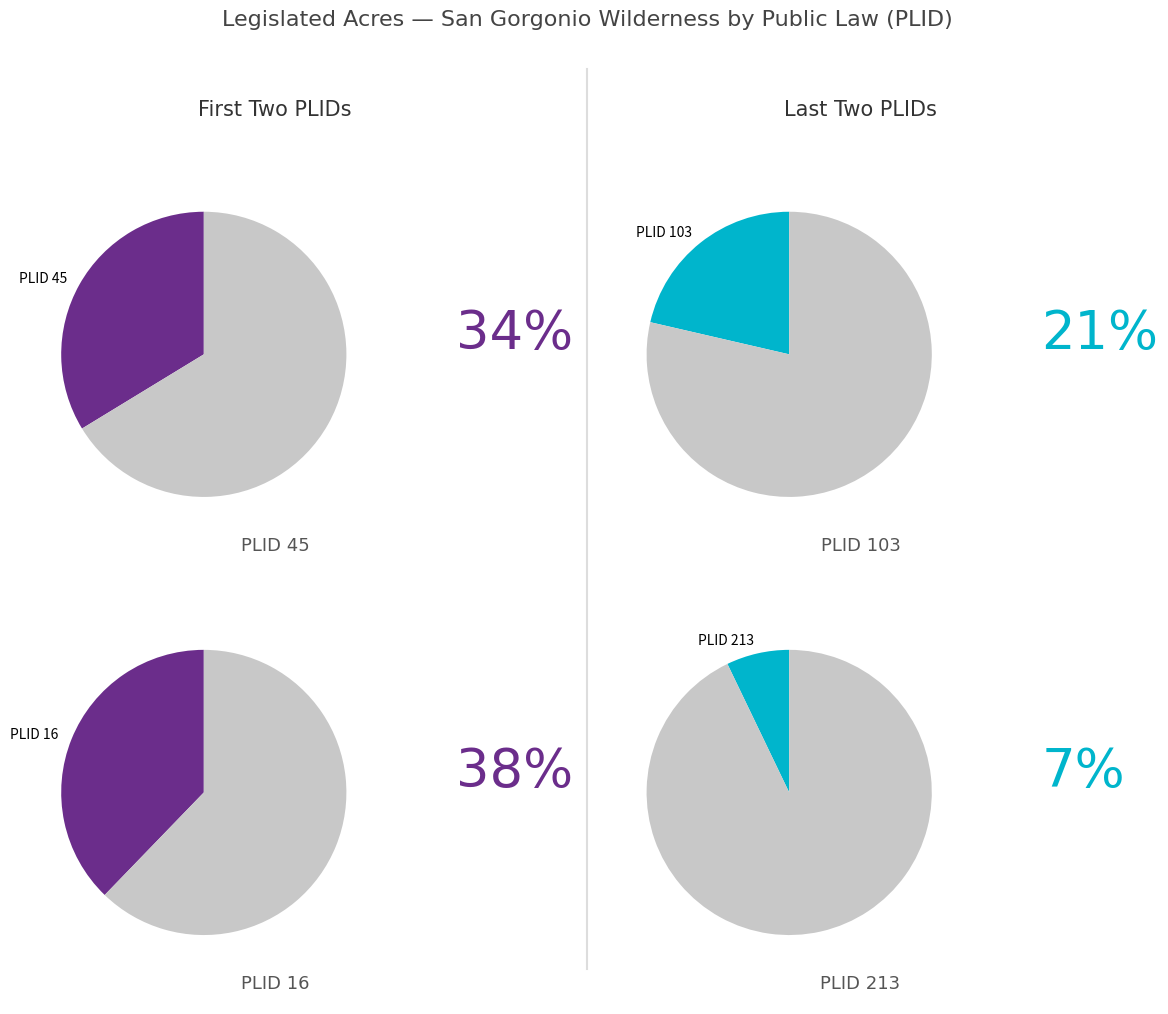

What percentage is the PLID 103 slice, to the nearest percent?

21%